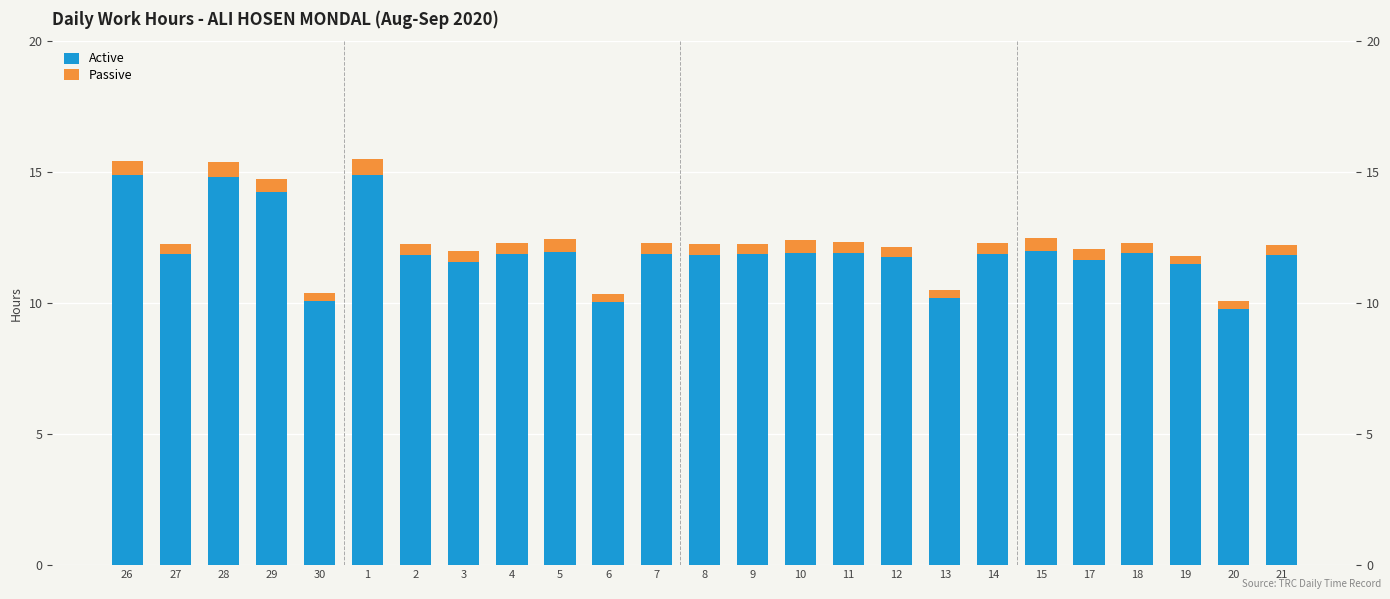

What is the difference between the highest and lowest values at 20?

9.5